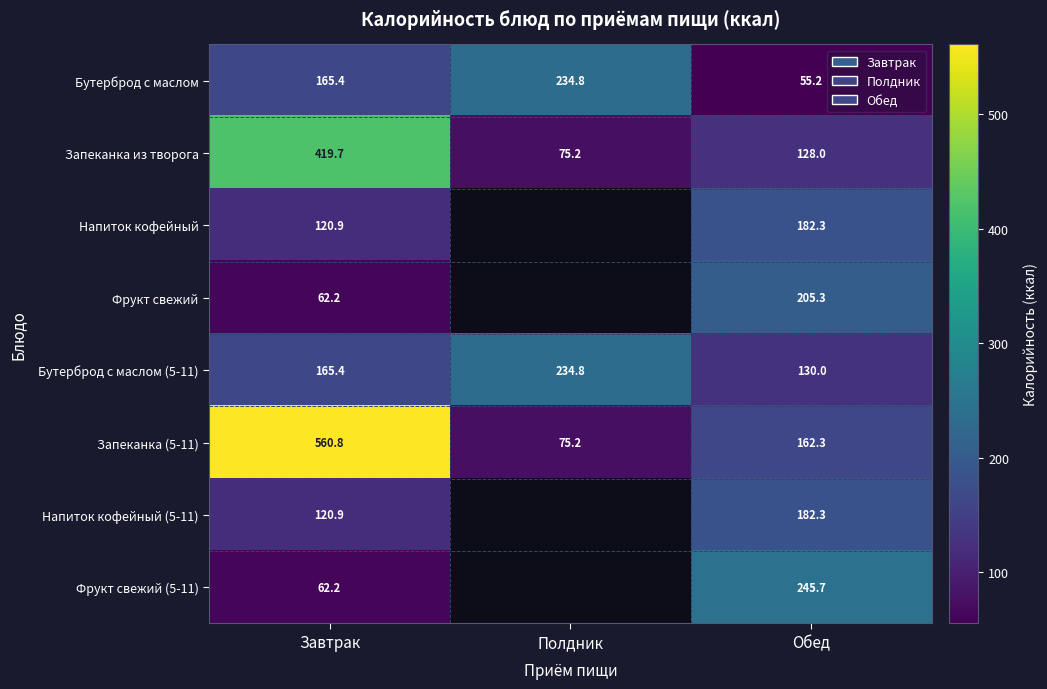

At which label does Запеканка (5-11) reach its minimum?

Полдник